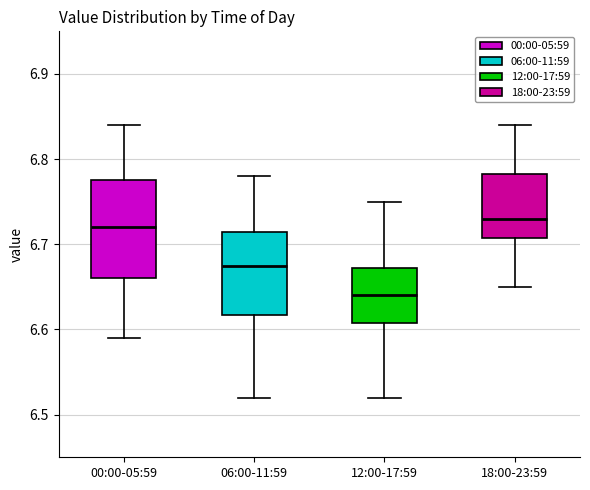

Which box has the lowest median line?

12:00-17:59